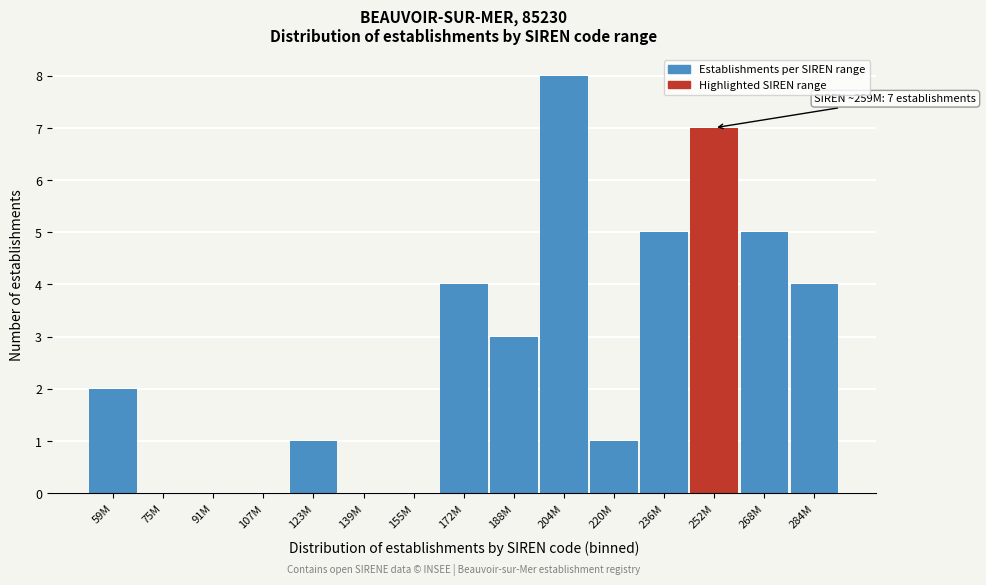

Reading right to left, list all the values displayed in this chart.

284M=4	268M=5	252M=7	236M=5	220M=1	204M=8	188M=3	172M=4	155M=0	139M=0	123M=1	107M=0	91M=0	75M=0	59M=2